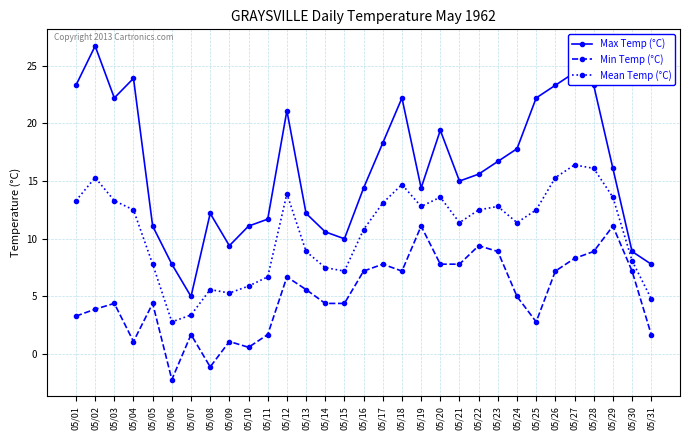

Rank the series at 05/03 from lowest to highest value.

Min Temp (°C), Mean Temp (°C), Max Temp (°C)